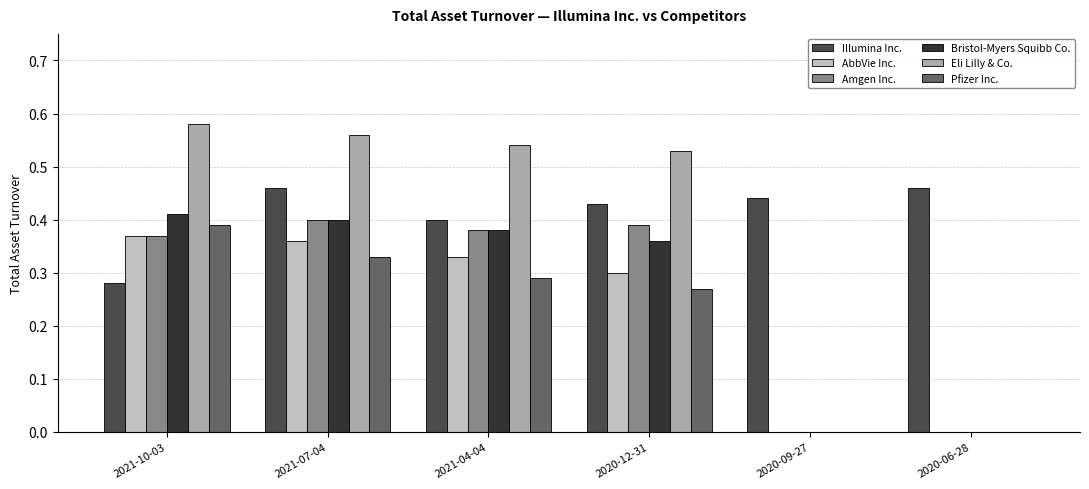

Are the bars grouped side by side (vs. stacked)?

Yes